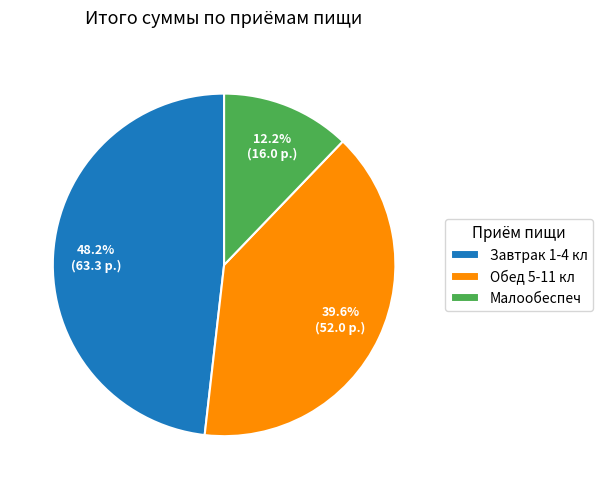

Is Завтрак 1-4 кл the majority of the pie?

No